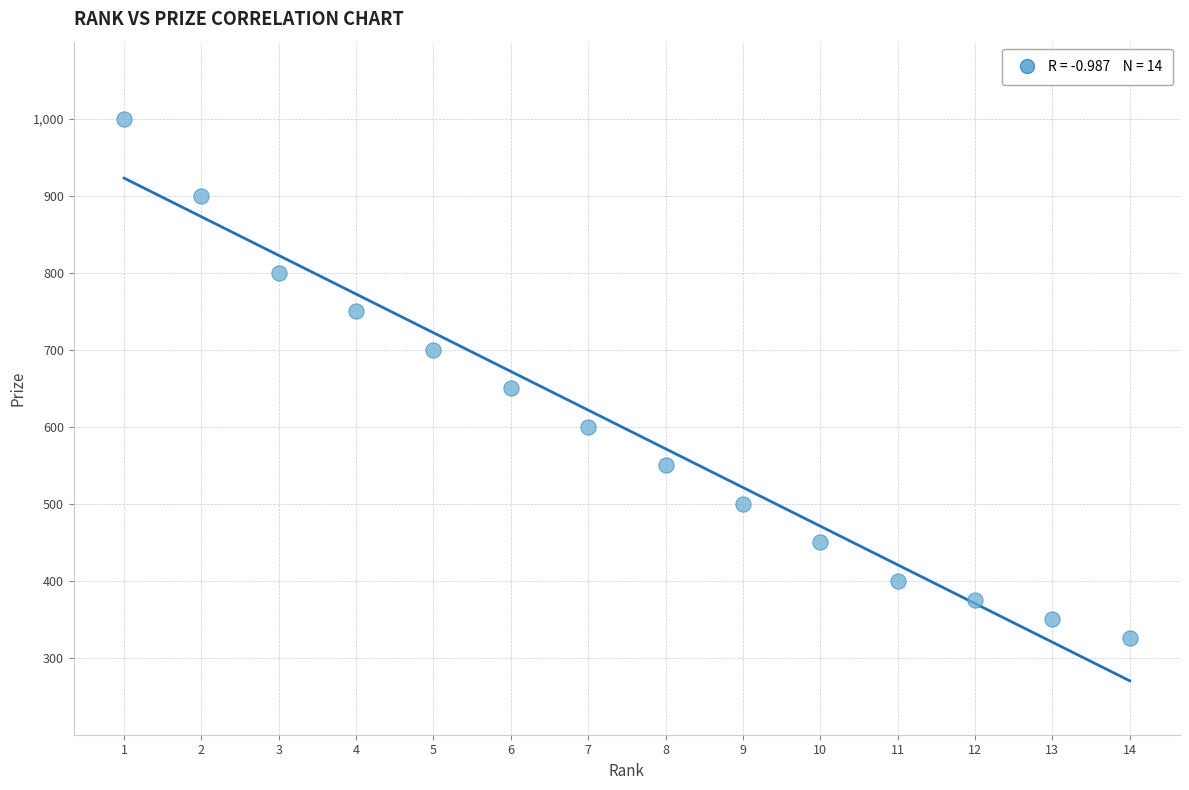

What is the range of Y values (max minus min)?

675